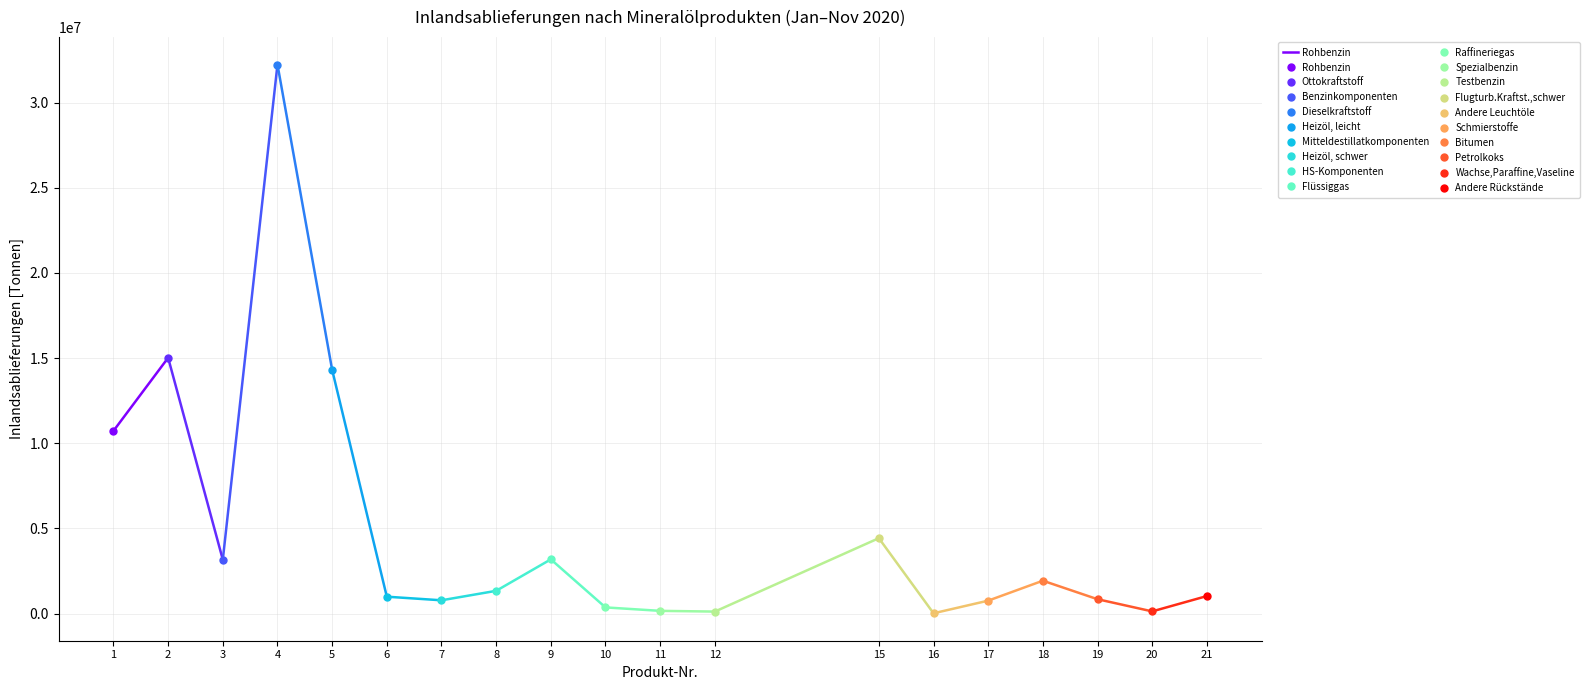

What is the ratio of the value at 1 to the value at 2?

0.7